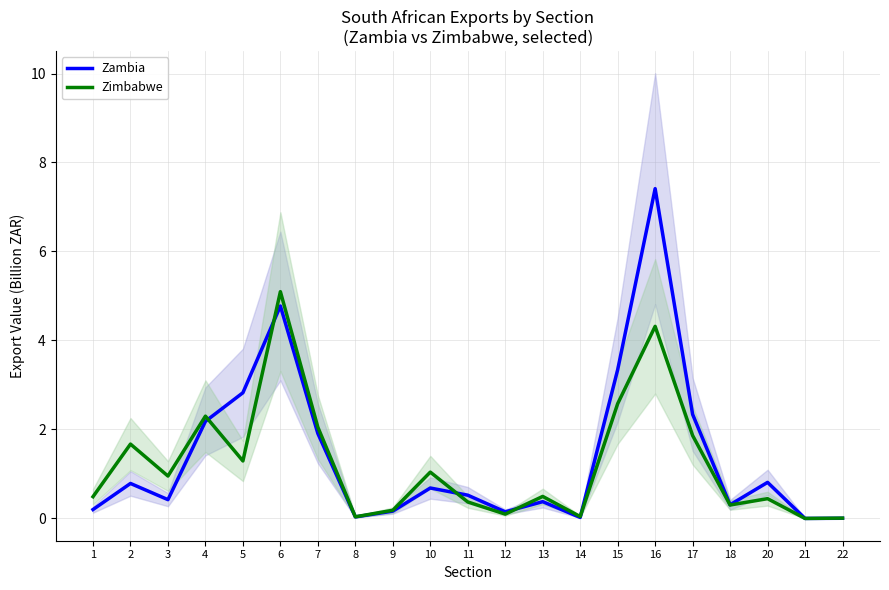

What is the difference between the Zambia values at 4 and 11?

1.7